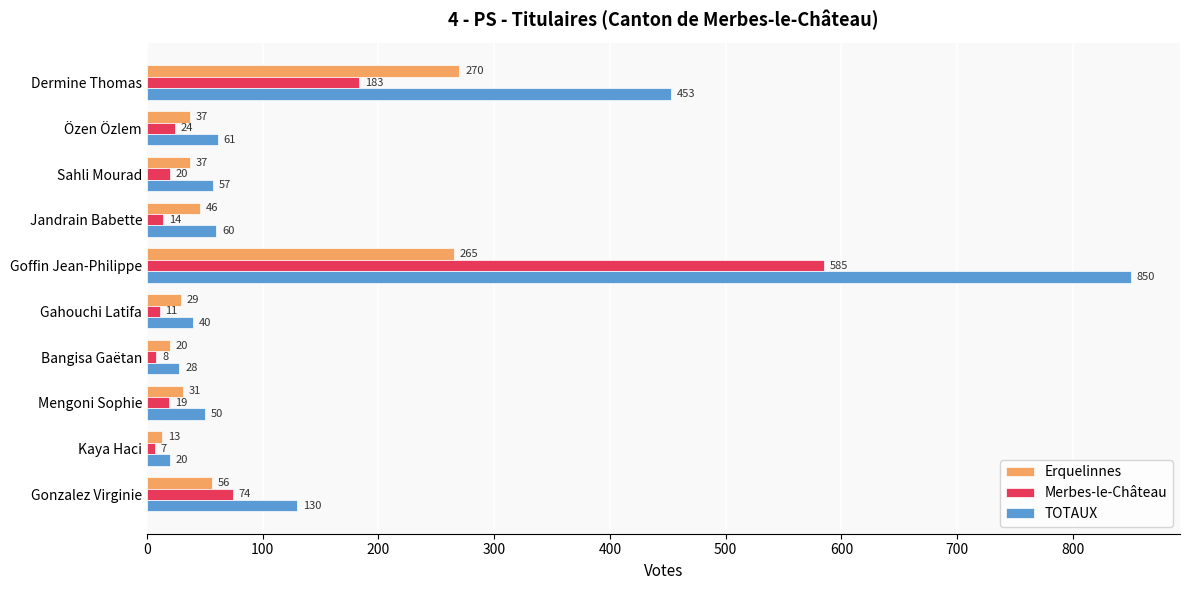

Is it true that TOTAUX equals 61 at Özen Özlem?

True